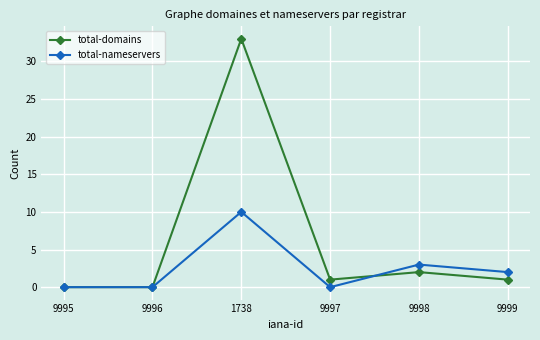

What position from the right is 1738?

4